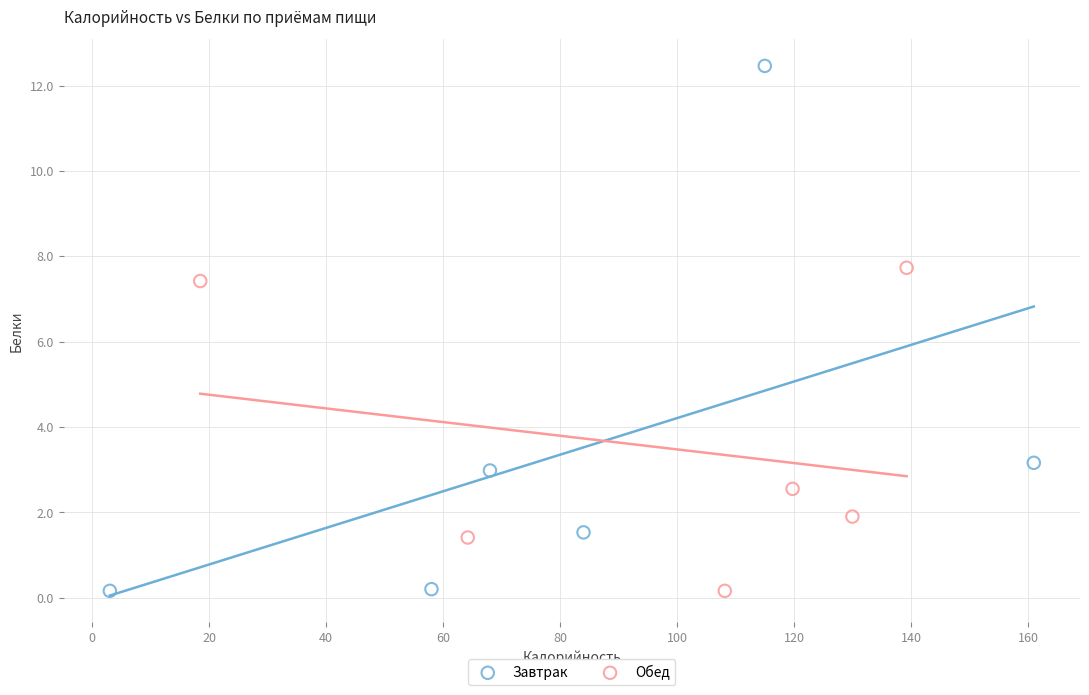

What are all the series names shown in the legend?

Завтрак, Обед